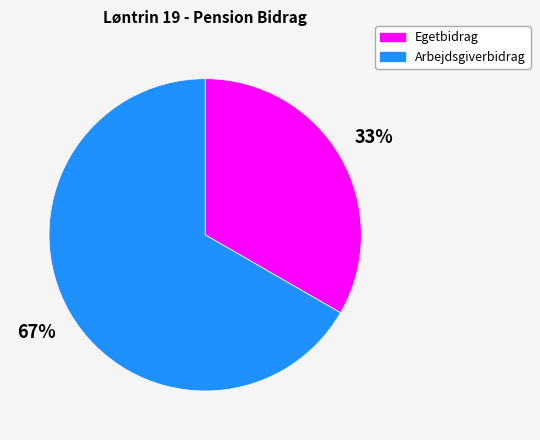

Combined, do Arbejdsgiverbidrag and Egetbidrag account for over 50%?

Yes